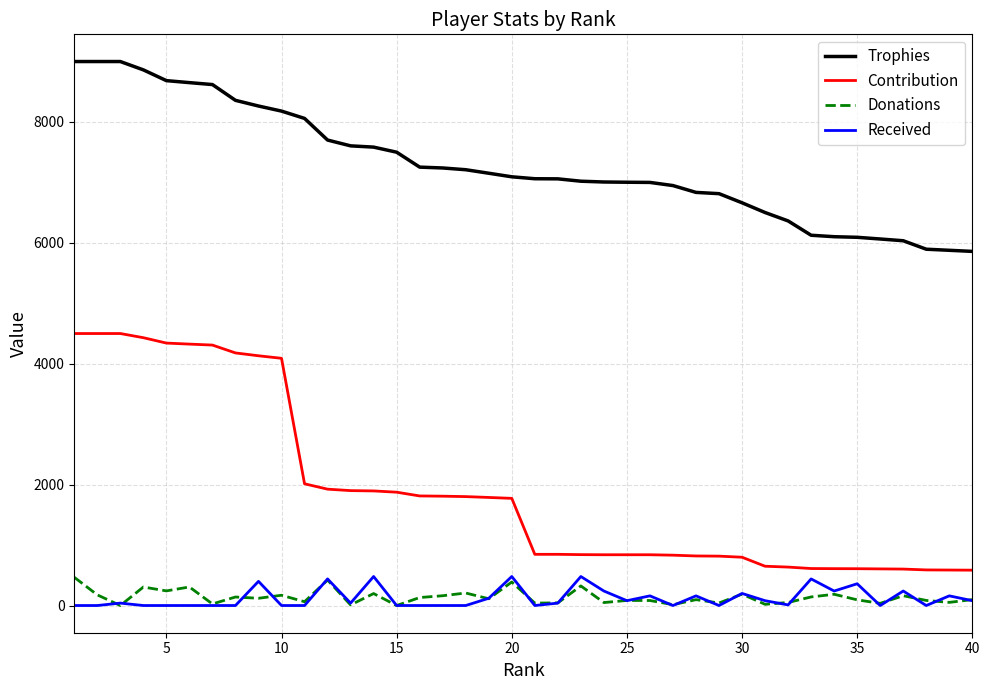

What is the difference between the second highest and second lowest values in the Trophies series?

3123